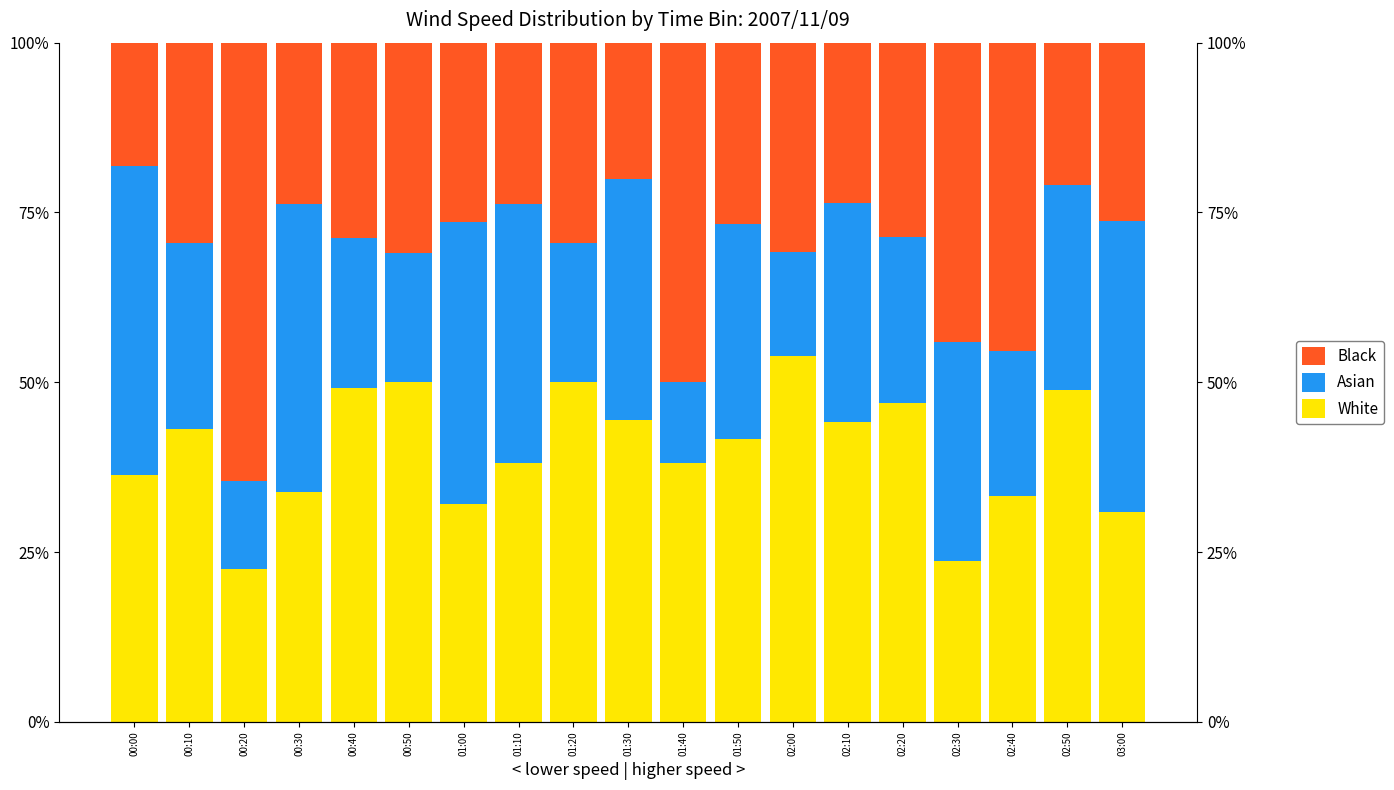

What is the sum of the Black values at 03:00 and 00:20?

90.7